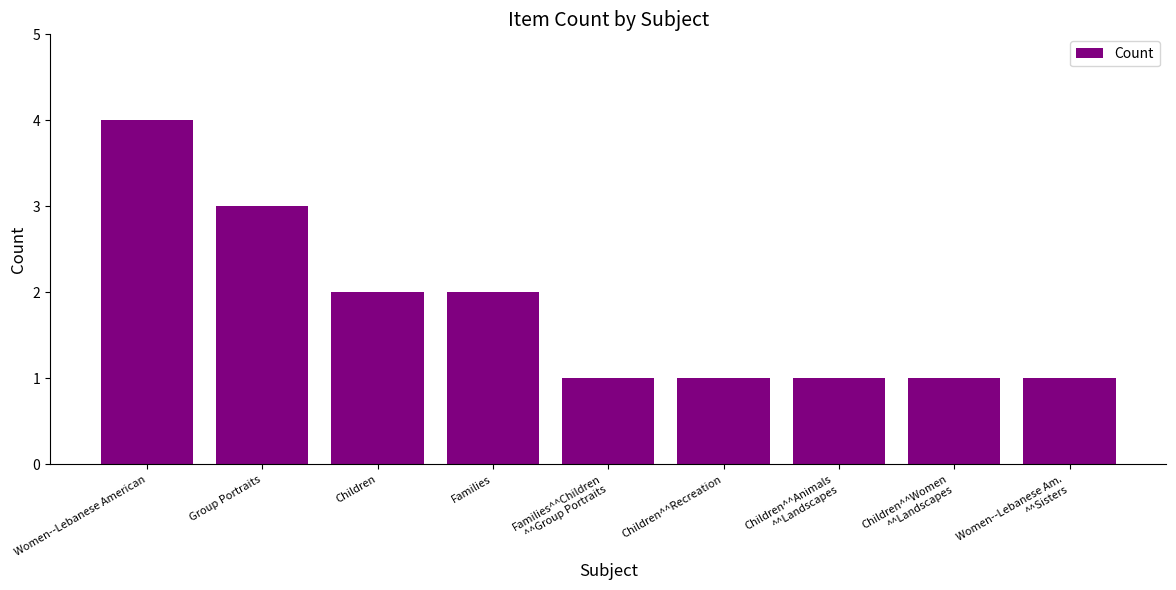

Are the bars horizontal?

No